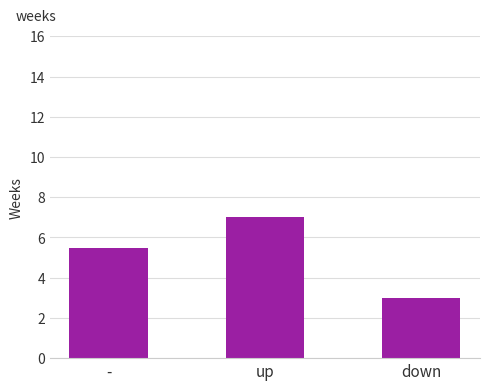

What is the difference between the maximum and minimum values?

4.0